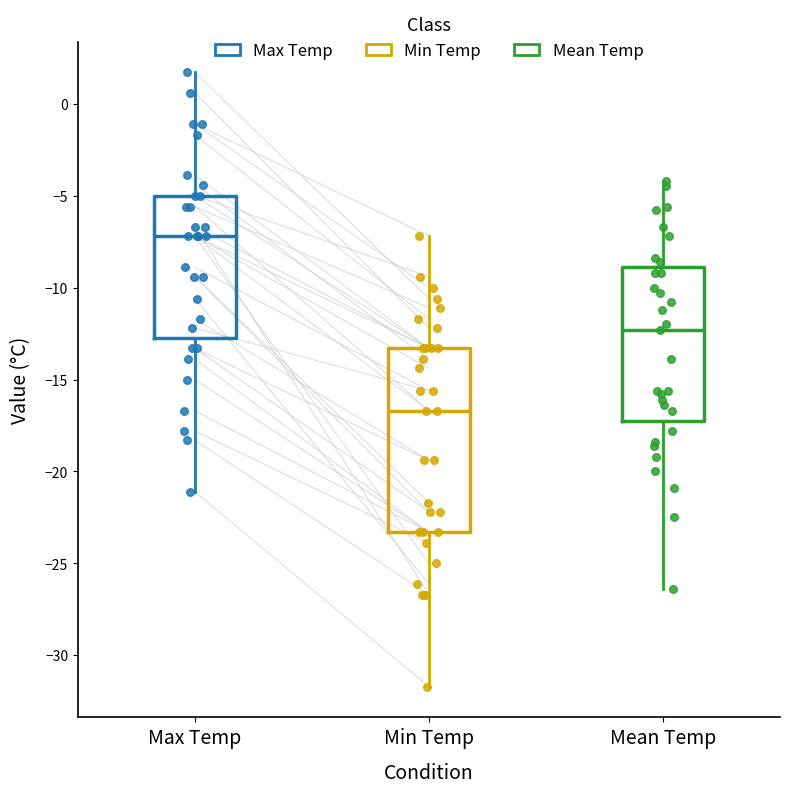

Reading left to right, transcribe this box plot: for each box, give where its median line is, the range the box spans, and where its two whiskers end, as read against the y-axis. The values are not printed on the chart, so give them approximately, as read against the axis.

Max Temp: median -7.0, box -12.5 to -5.0, whiskers -21.0 to 1.5
Min Temp: median -16.5, box -23.5 to -13.5, whiskers -31.5 to -7.0
Mean Temp: median -12.5, box -17.0 to -9.0, whiskers -26.5 to -4.0